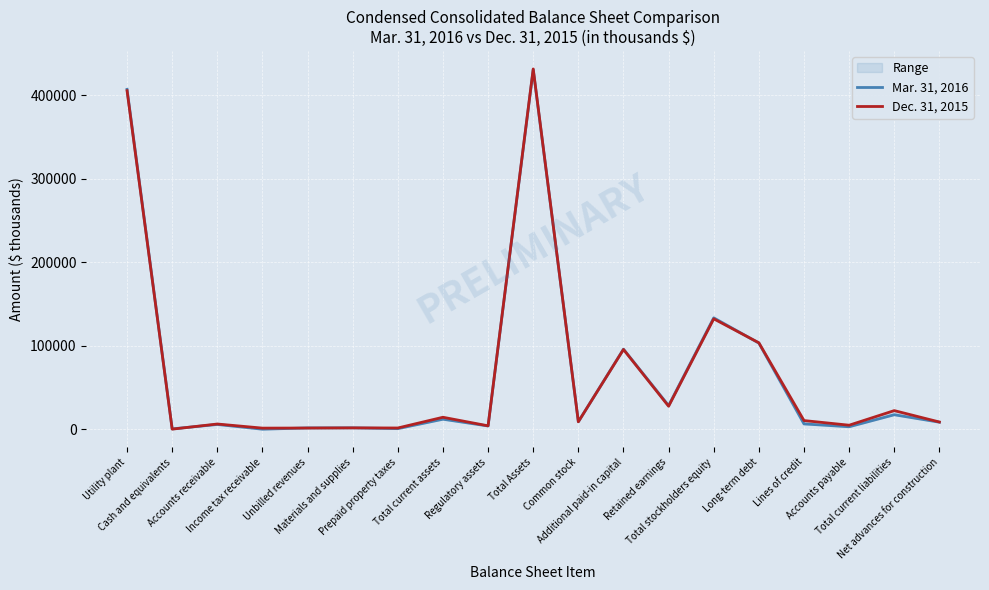

How many data points in Dec. 31, 2015 are less than 9058?

9